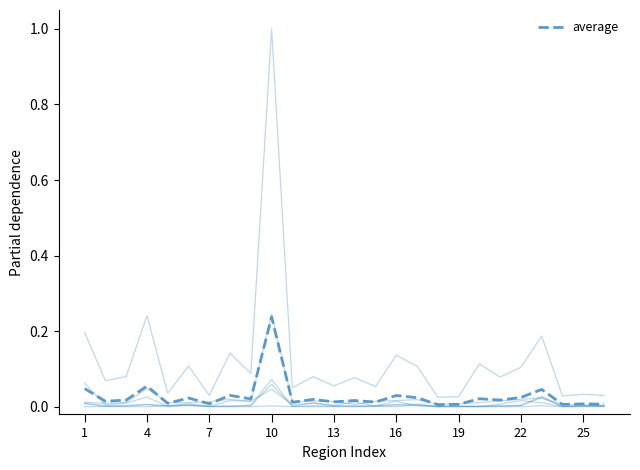

The value of total at 16 is 0.2. True or false?

False